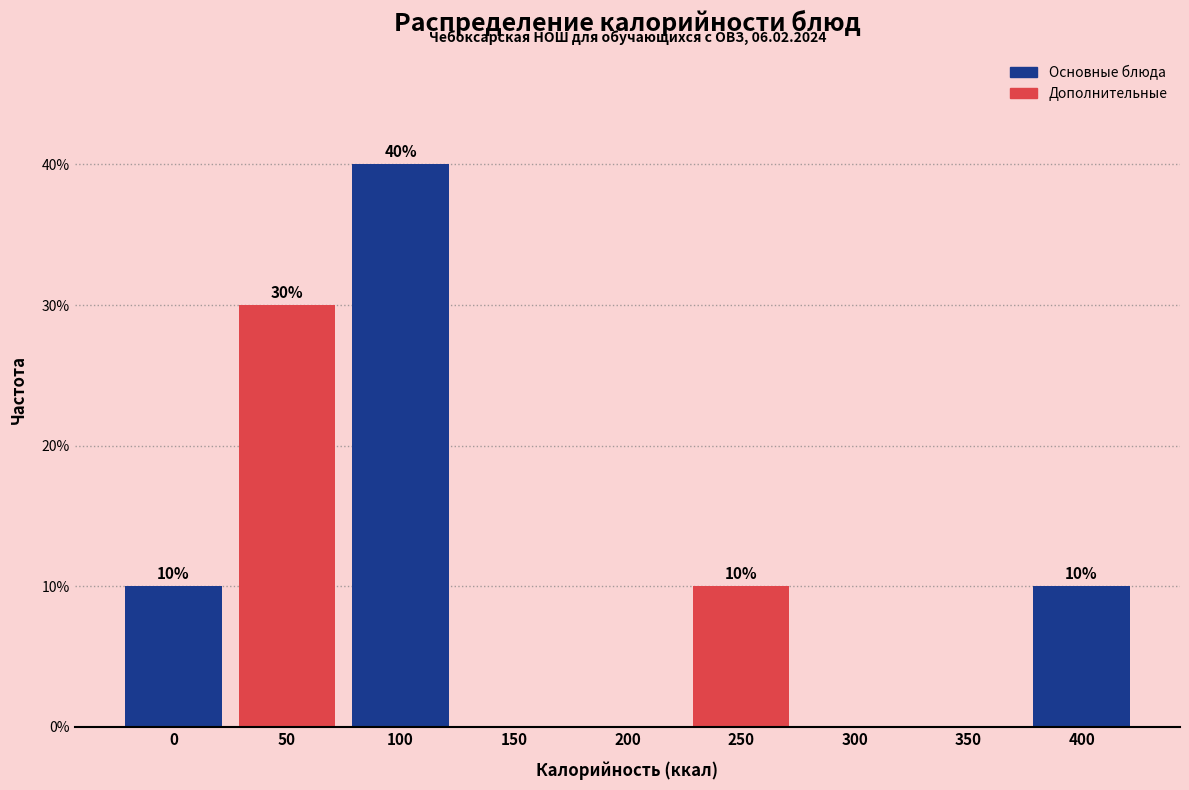

Reading left to right, transcribe all the data shown in this chart.

0=10	50=30	100=40	150=0	200=0	250=10	300=0	350=0	400=10